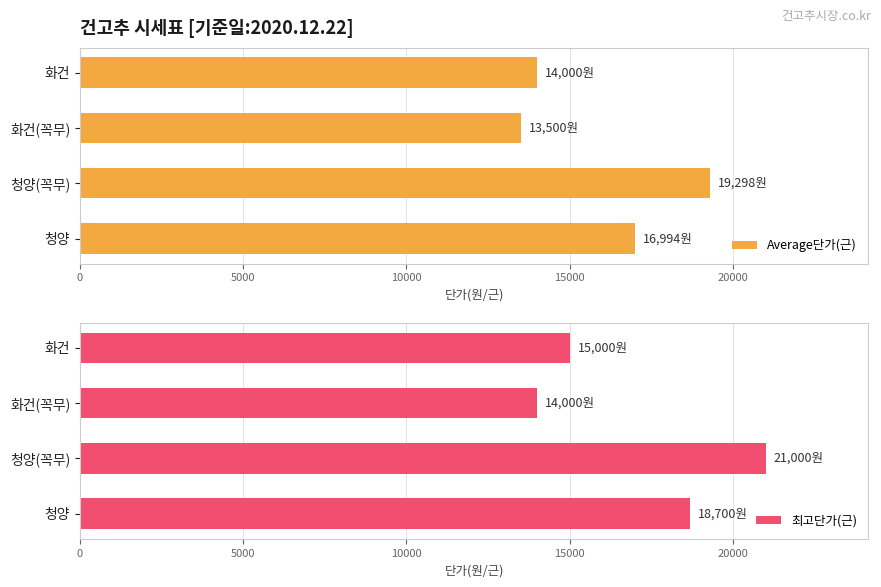

How many bars are there in each group?

2